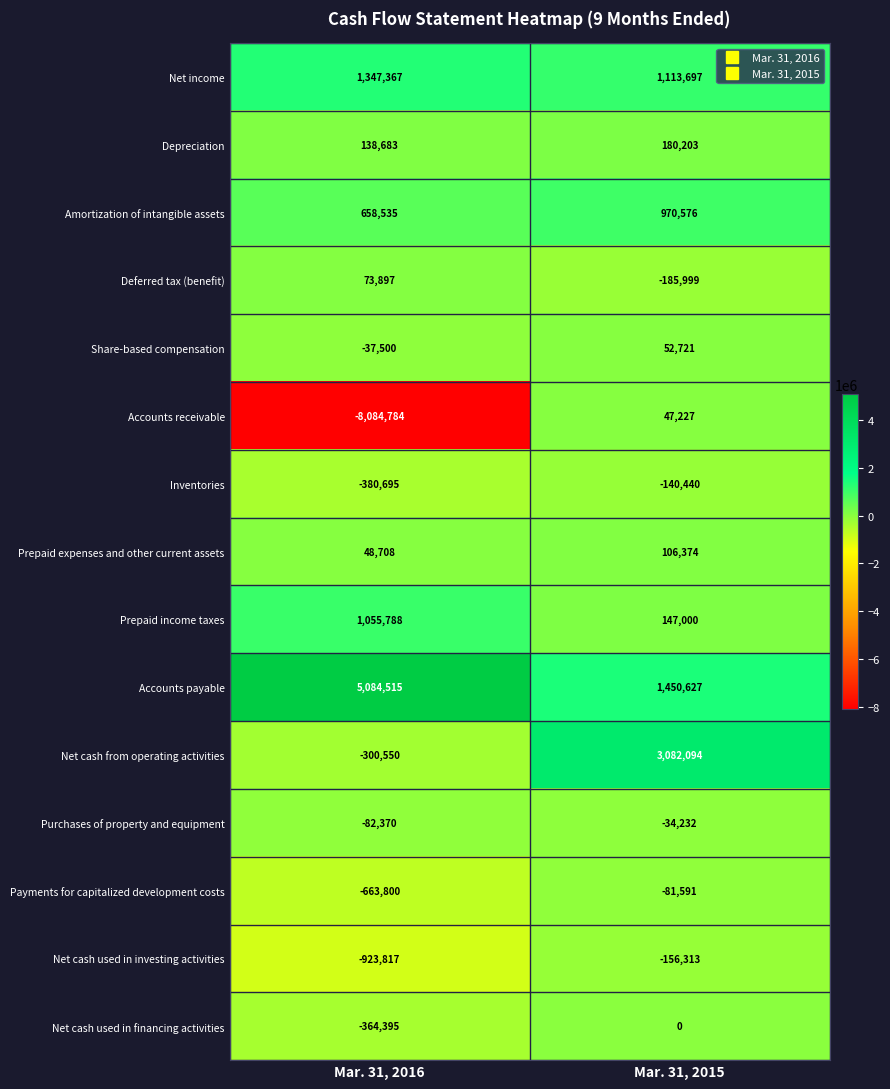

At which label does Purchases of property and equipment reach its peak?

Mar. 31, 2015